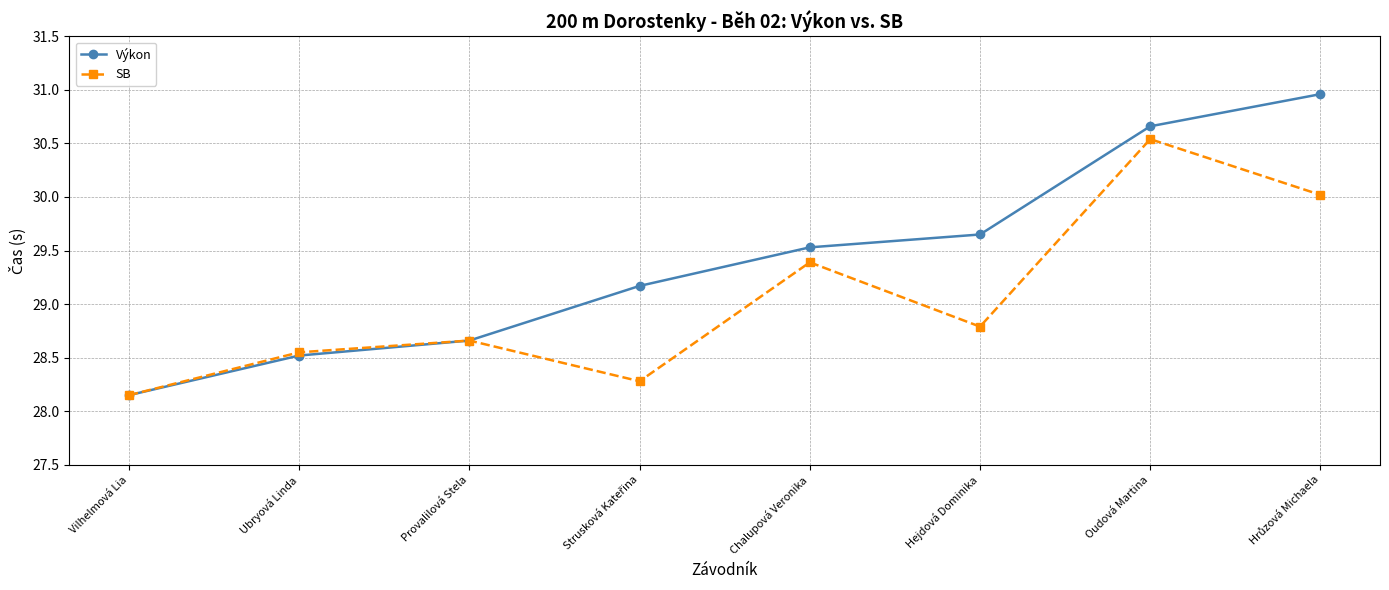

Which series has the largest total across all categories?

Výkon